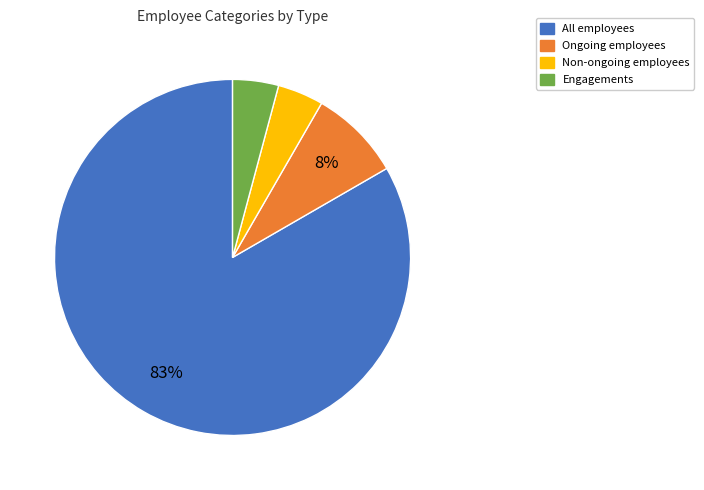

Is there a majority slice in this chart?

Yes